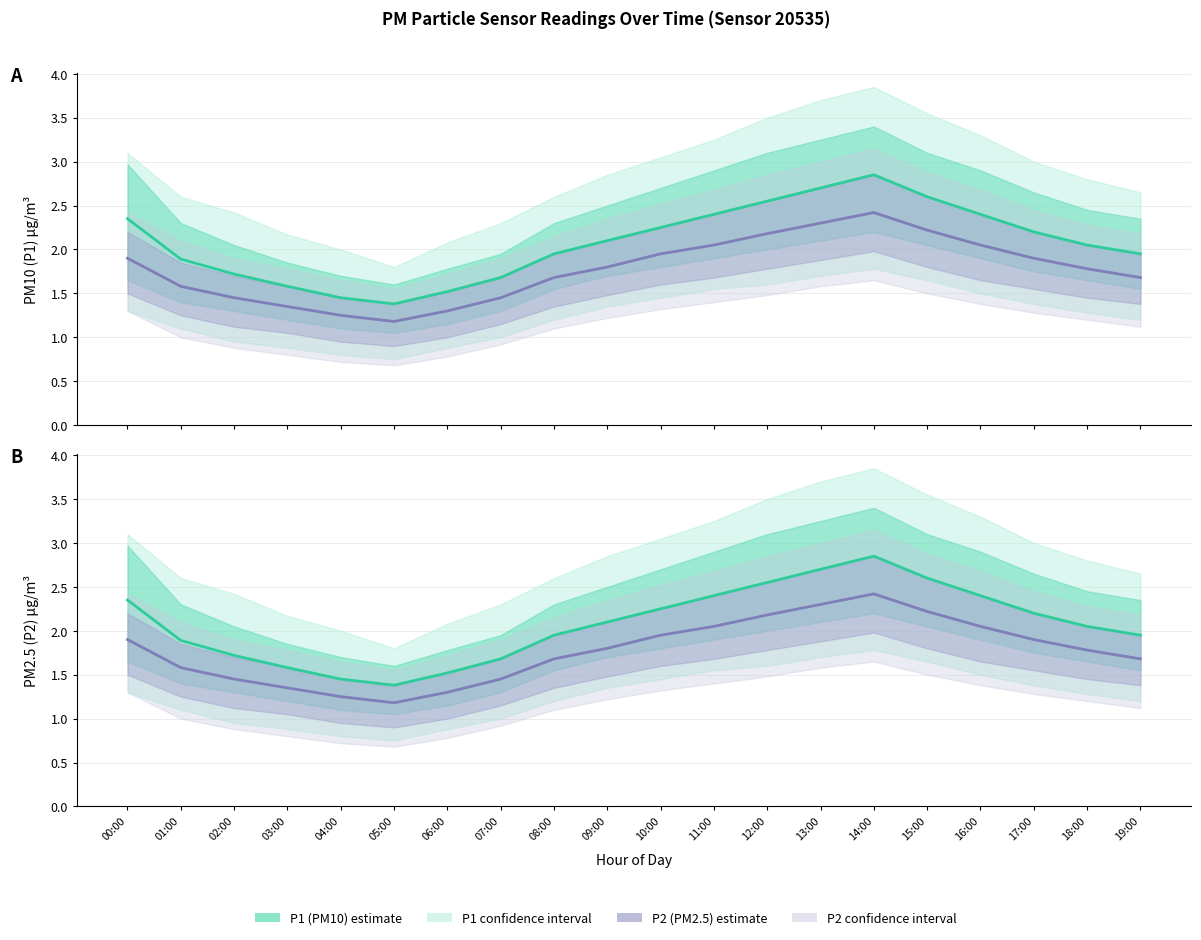

Reading left to right, what are all the values shown in this chart?

P1 (PM10): 00:00=2.4	01:00=1.9	02:00=1.7	03:00=1.6	04:00=1.4	05:00=1.4	06:00=1.5	07:00=1.7	08:00=1.9	09:00=2.1	10:00=2.2	11:00=2.4	12:00=2.5	13:00=2.7	14:00=2.9	15:00=2.6	16:00=2.4	17:00=2.2	18:00=2.0	19:00=1.9
P2 (PM2.5): 00:00=1.9	01:00=1.6	02:00=1.4	03:00=1.4	04:00=1.2	05:00=1.2	06:00=1.3	07:00=1.4	08:00=1.7	09:00=1.8	10:00=1.9	11:00=2.0	12:00=2.2	13:00=2.3	14:00=2.4	15:00=2.2	16:00=2.0	17:00=1.9	18:00=1.8	19:00=1.7